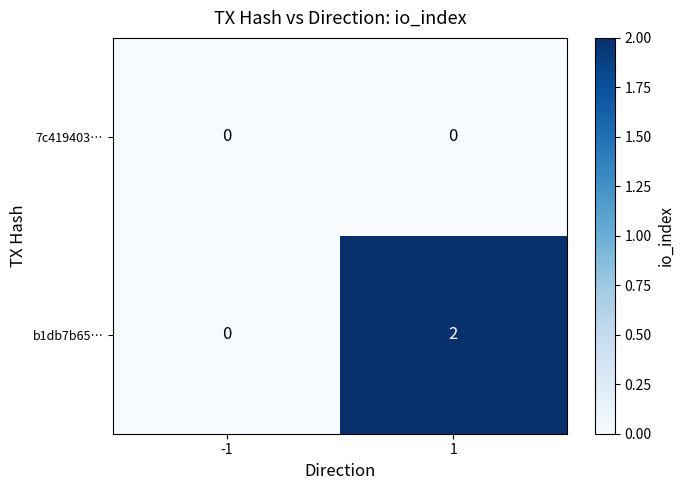

Rank the series by their maximum value, from lowest to highest.

7c419403…, b1db7b65…